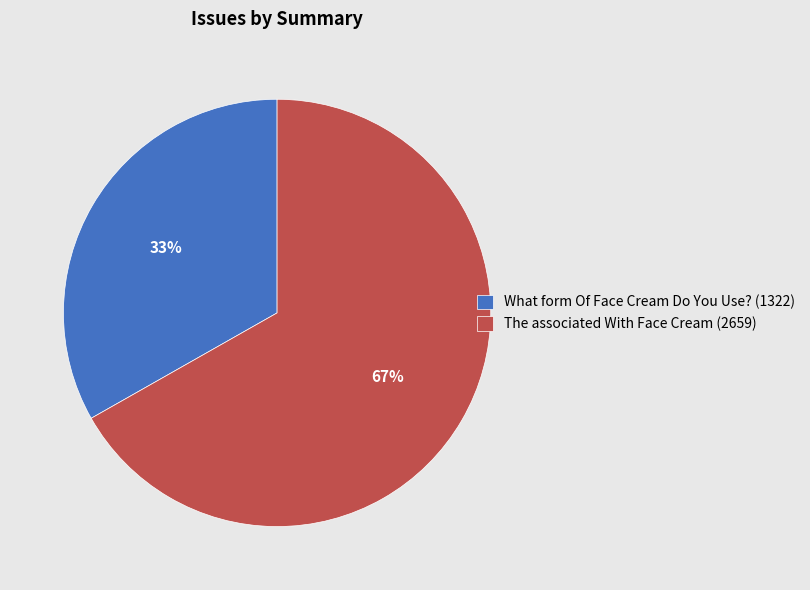

The The associated With Face Cream slice represents 54% of the pie. True or false?

False